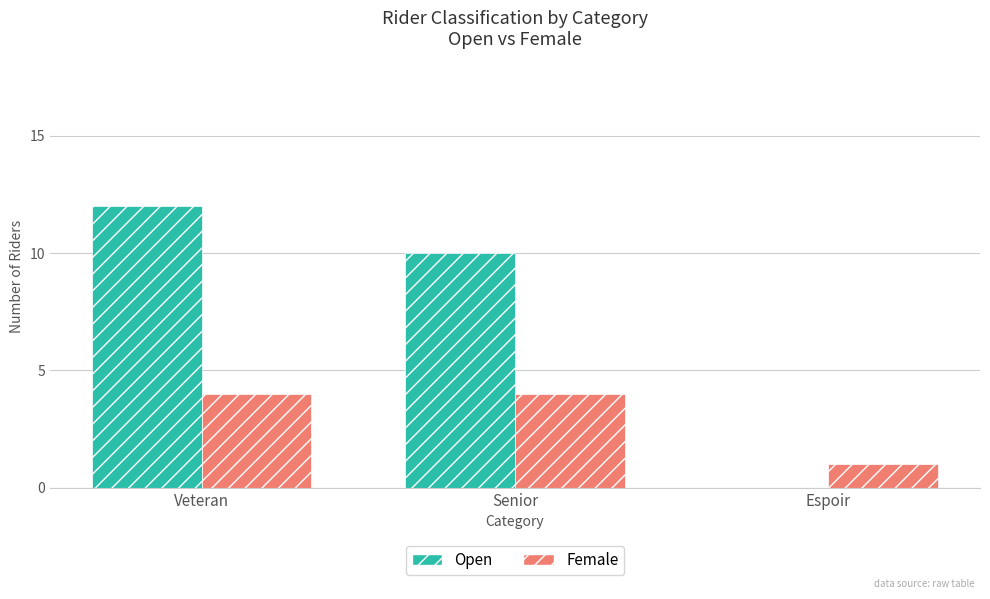

What is the sum of all Open values?

22